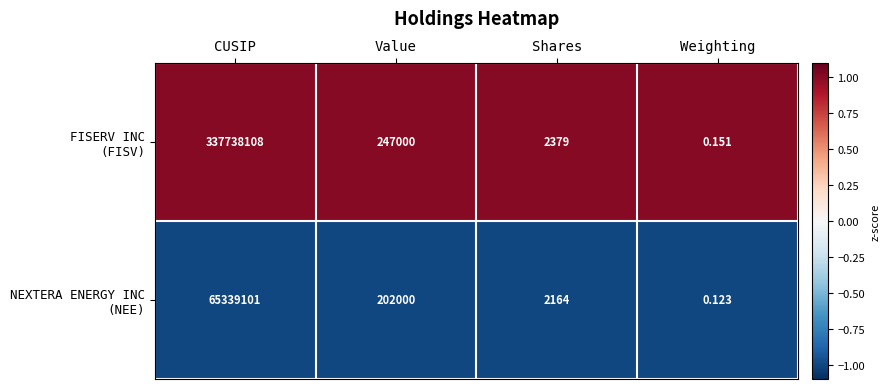

What is the maximum value shown in the chart?

337738108.0